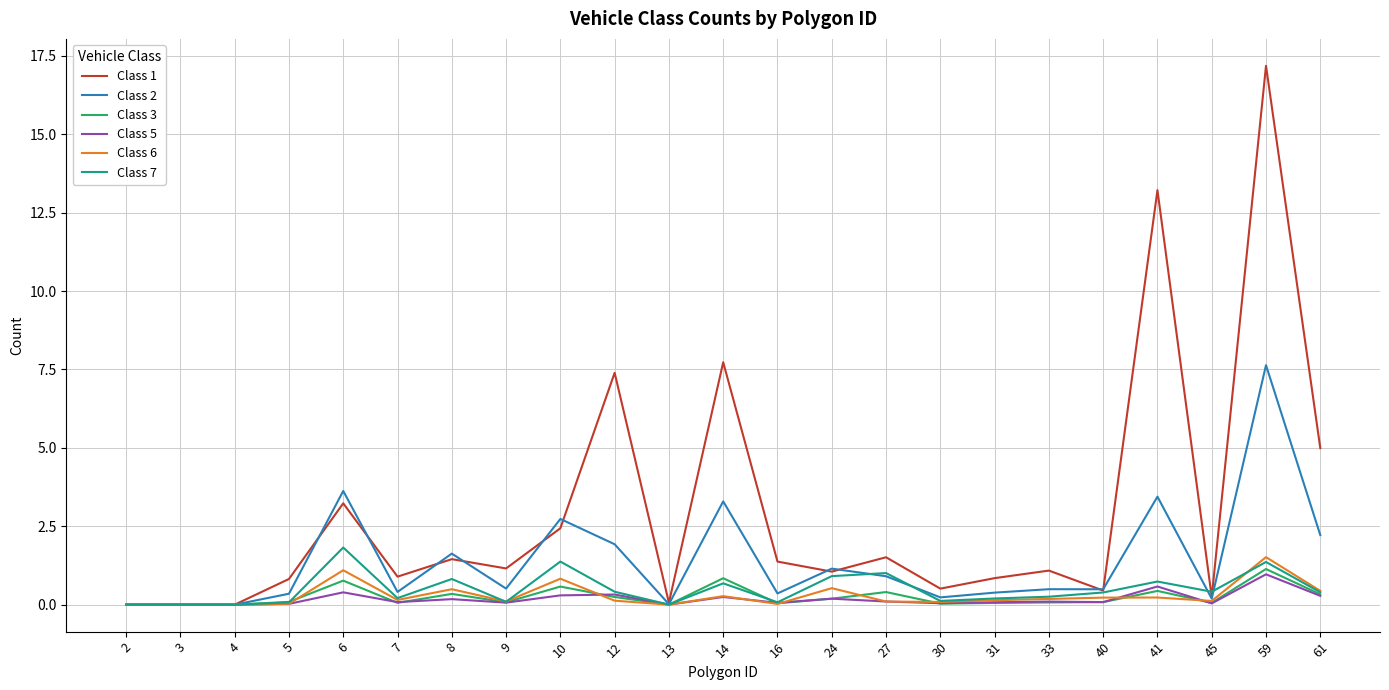

What is the difference between the highest and lowest values at 8?

1.5